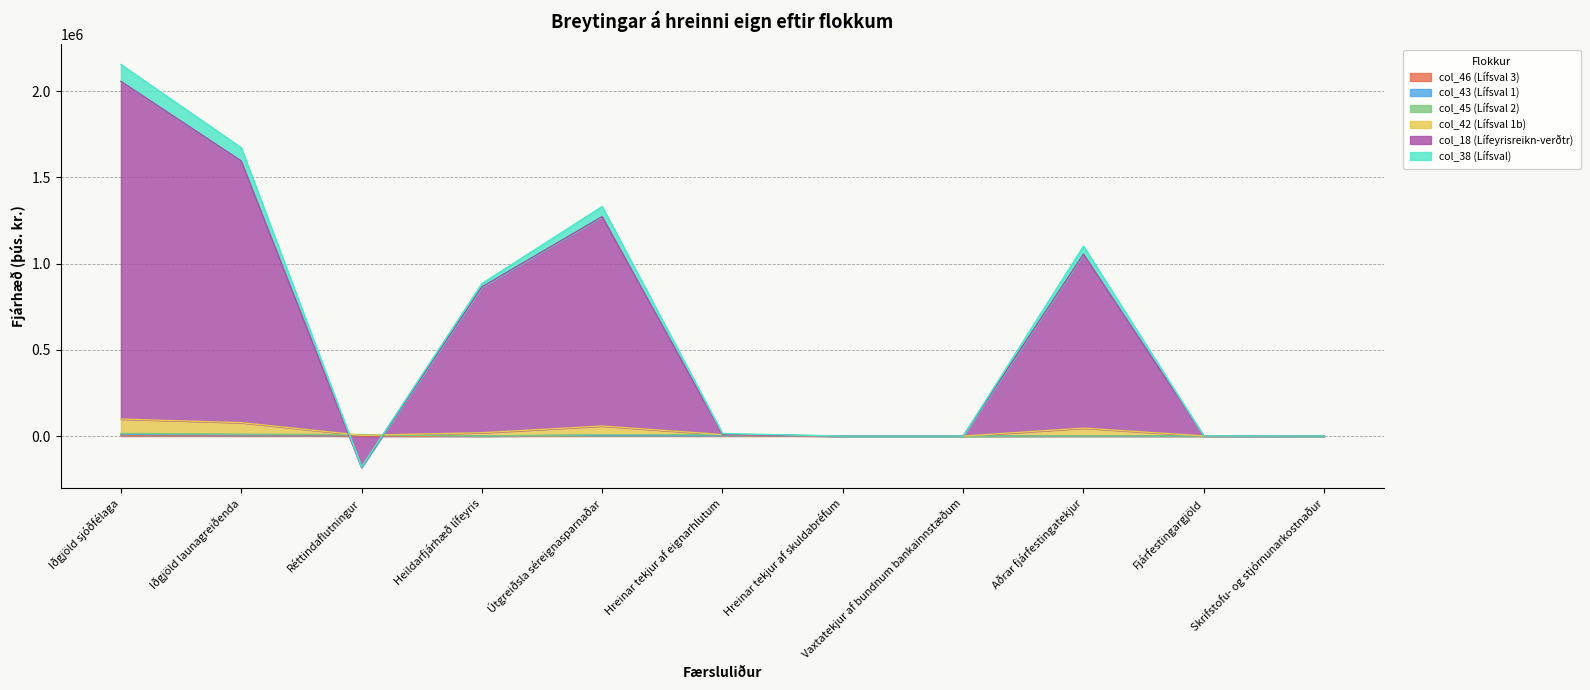

Does the chart display data point markers on the line(s)?

No